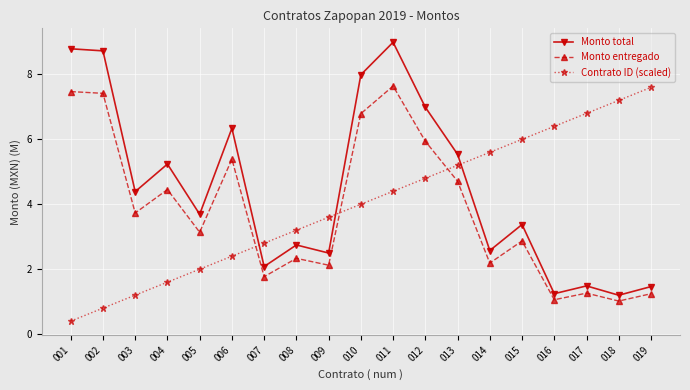

What is the total value across all series at 016?

8.7